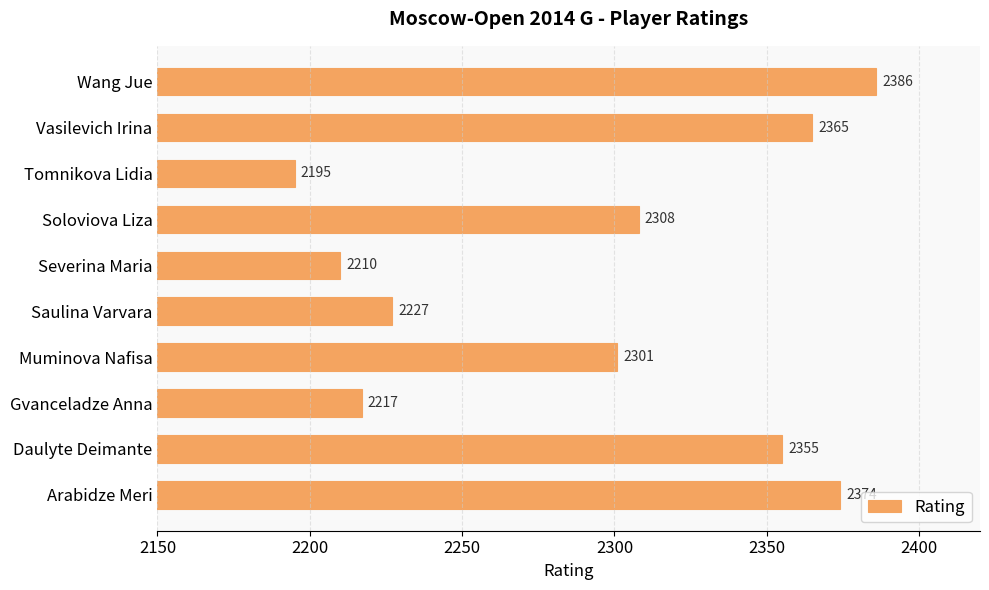

What is the approximate value at Daulyte Deimante, to the nearest 50?

2350